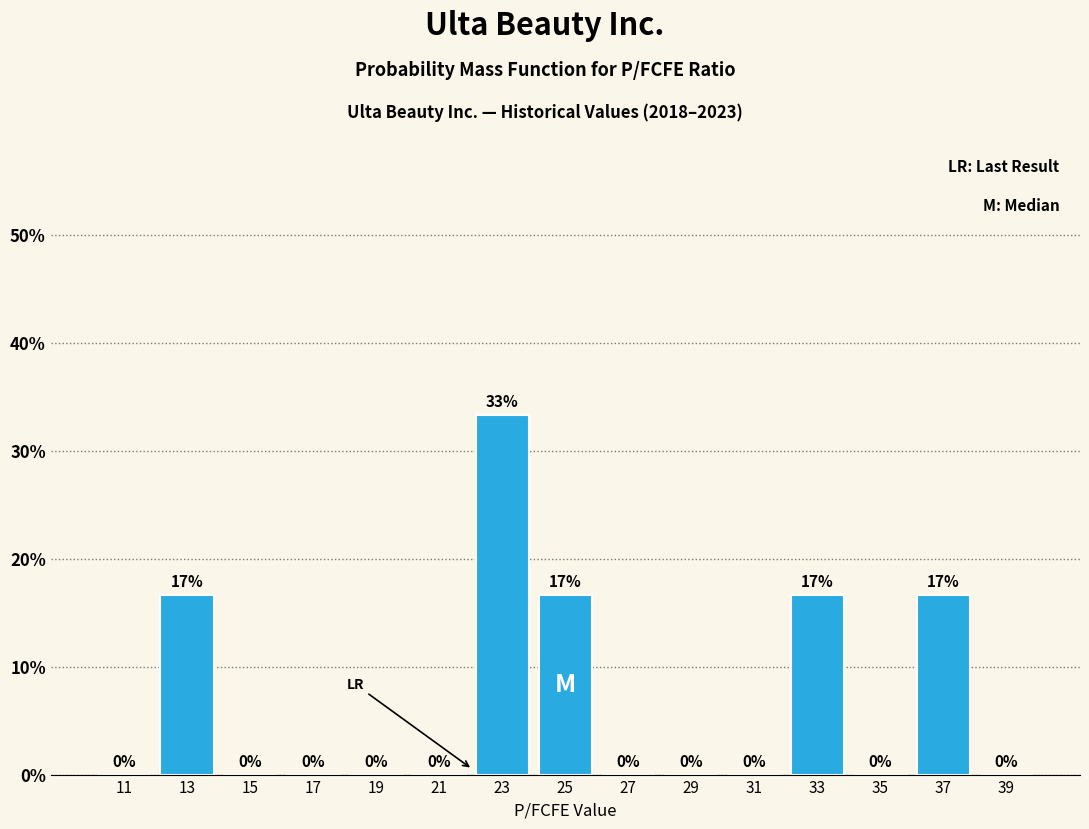

Over which range of the x-axis is the bar tallest?

22 to 24